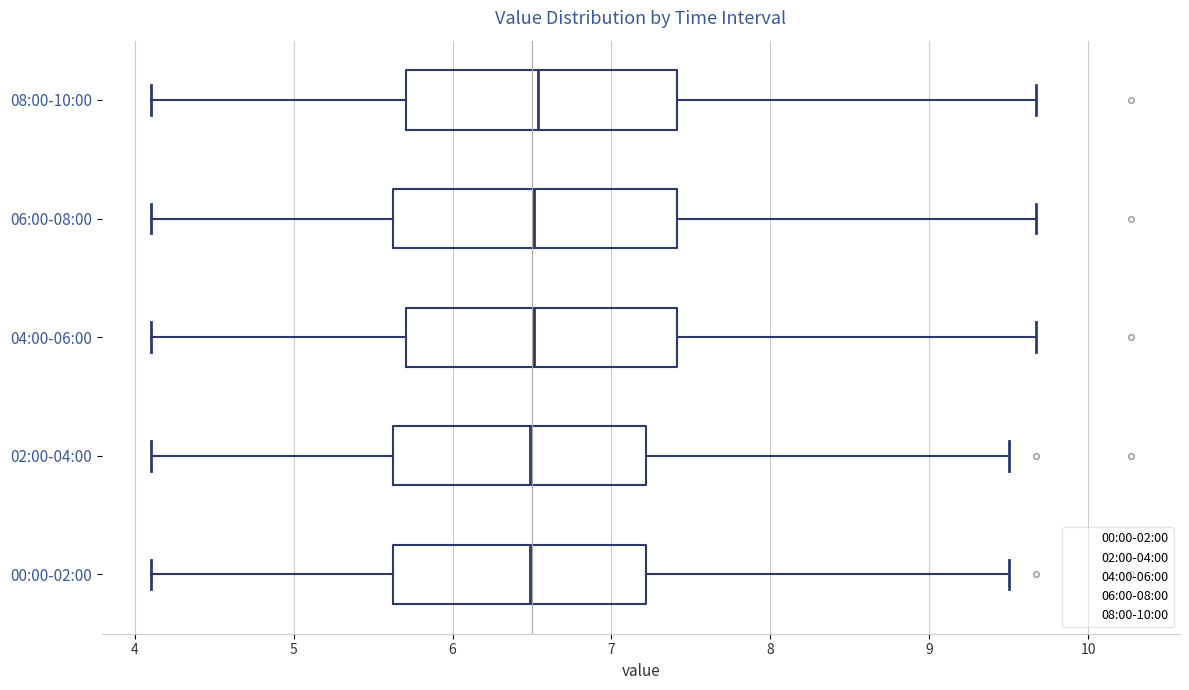

Reading bottom to top, read every box against the x-axis: the position of its median line, the range the box covers, and the ends of its whiskers. The values are not printed on the chart, so give them approximately, as read against the axis.

00:00-02:00: median 6.5, box 5.6 to 7.2, whiskers 4.1 to 9.5
02:00-04:00: median 6.5, box 5.6 to 7.2, whiskers 4.1 to 9.5
04:00-06:00: median 6.5, box 5.7 to 7.4, whiskers 4.1 to 9.7
06:00-08:00: median 6.5, box 5.6 to 7.4, whiskers 4.1 to 9.7
08:00-10:00: median 6.5, box 5.7 to 7.4, whiskers 4.1 to 9.7